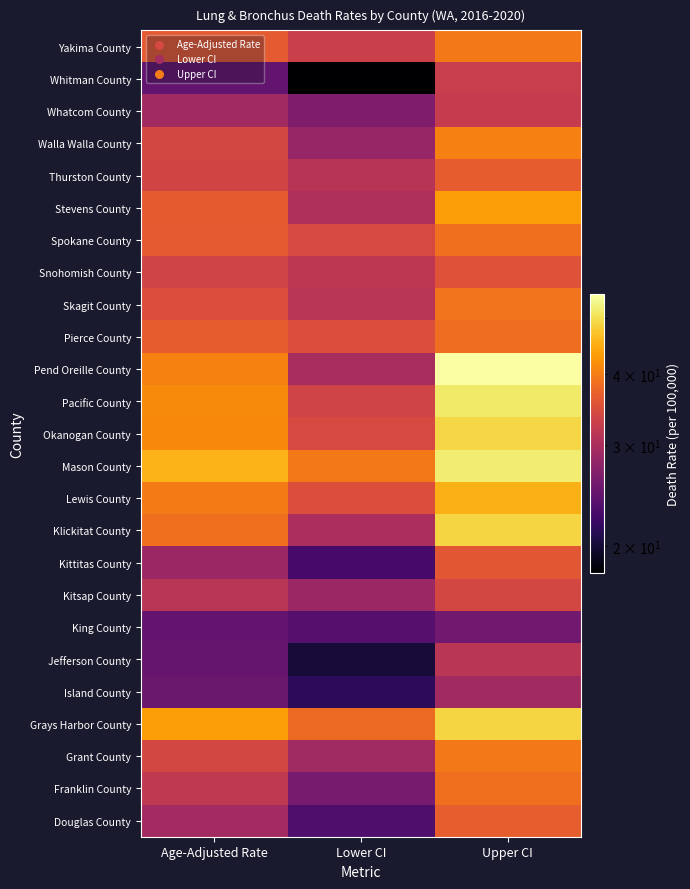

What is the spread (max minus min) of values at Lower CI?

21.6